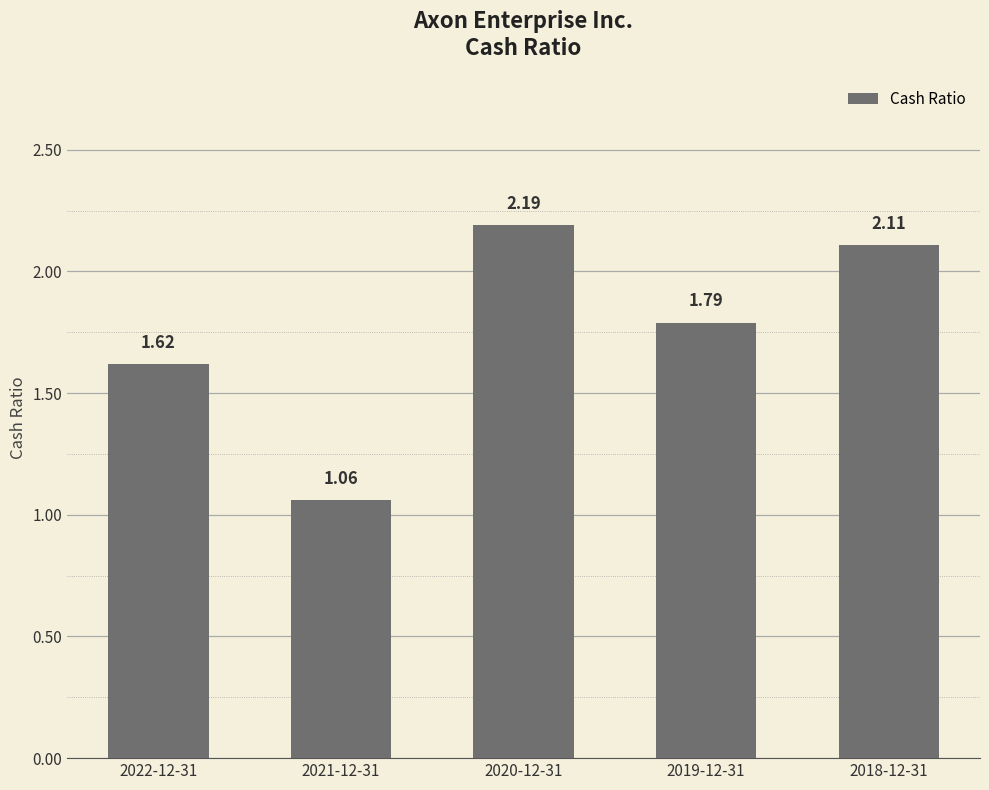

What is the ratio of the value at 2022-12-31 to the value at 2019-12-31?

0.9